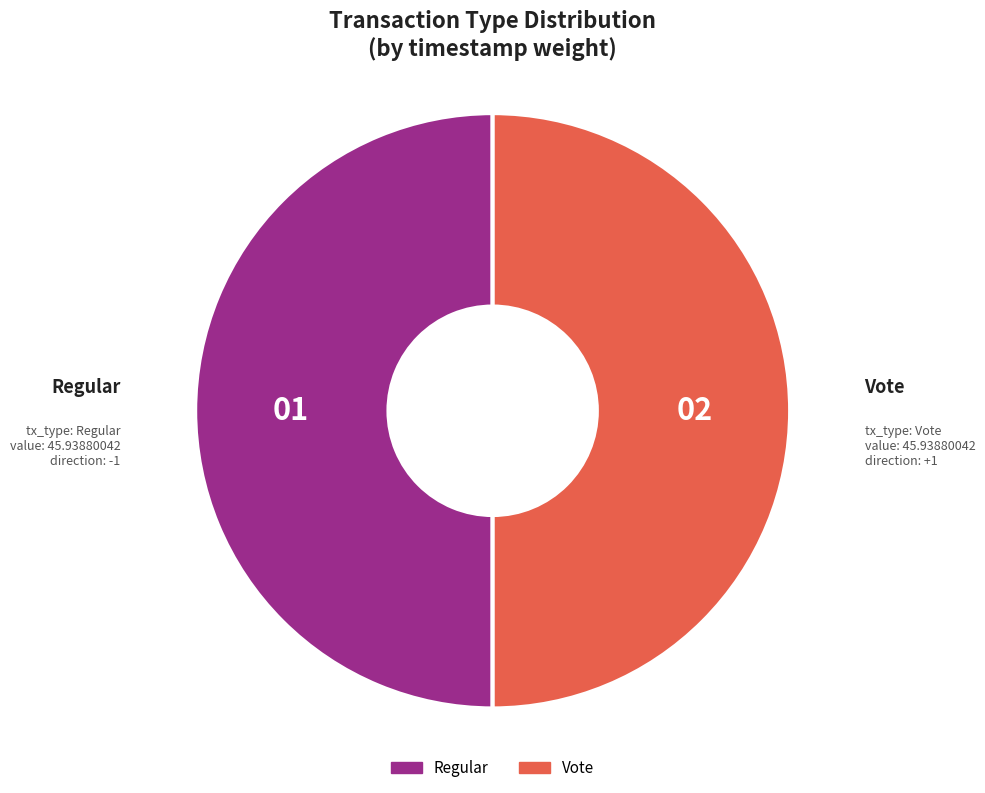

What is the ratio of the value at Regular to the value at Vote?

1.0